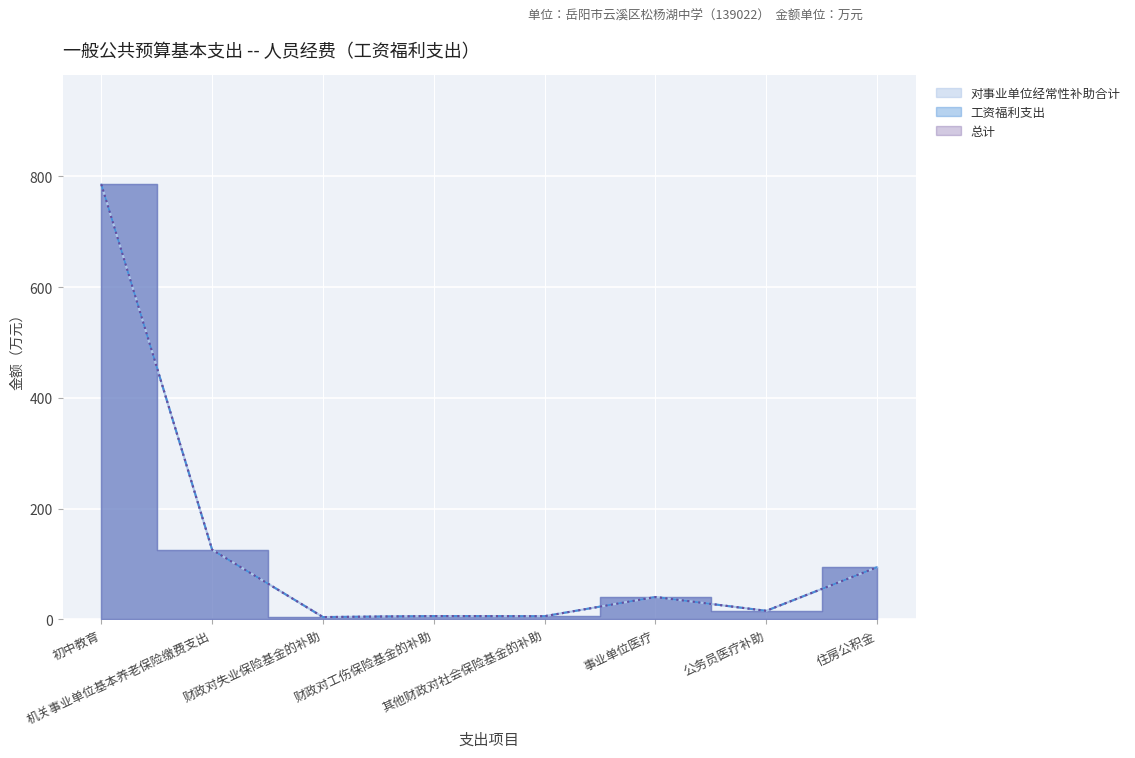

List the labels in order of 工资福利支出 value, largest first.

初中教育, 机关事业单位基本养老保险缴费支出, 住房公积金, 事业单位医疗, 公务员医疗补助, 财政对工伤保险基金的补助, 其他财政对社会保险基金的补助, 财政对失业保险基金的补助